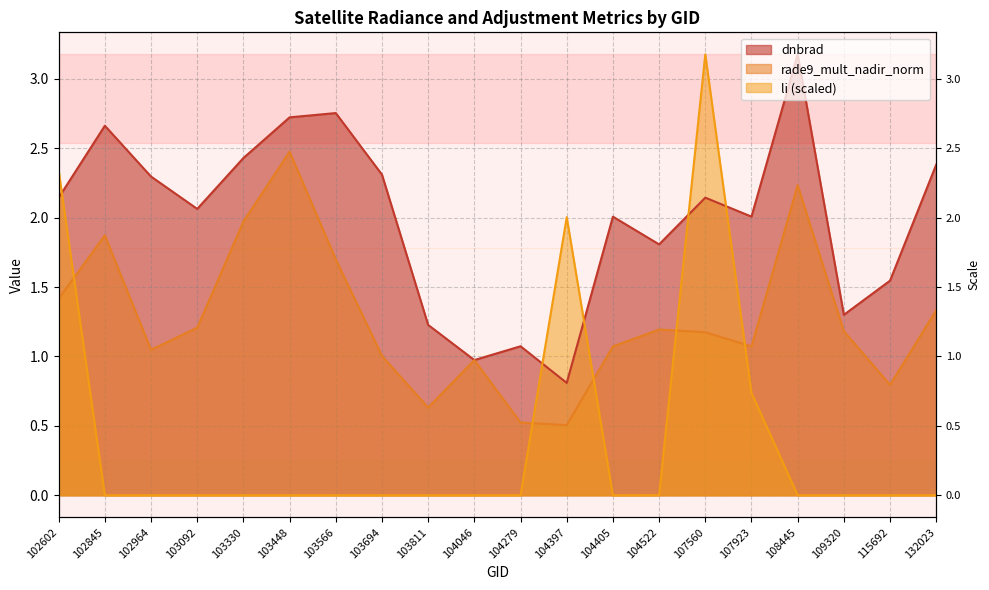

What is the greatest value displayed?

3.2